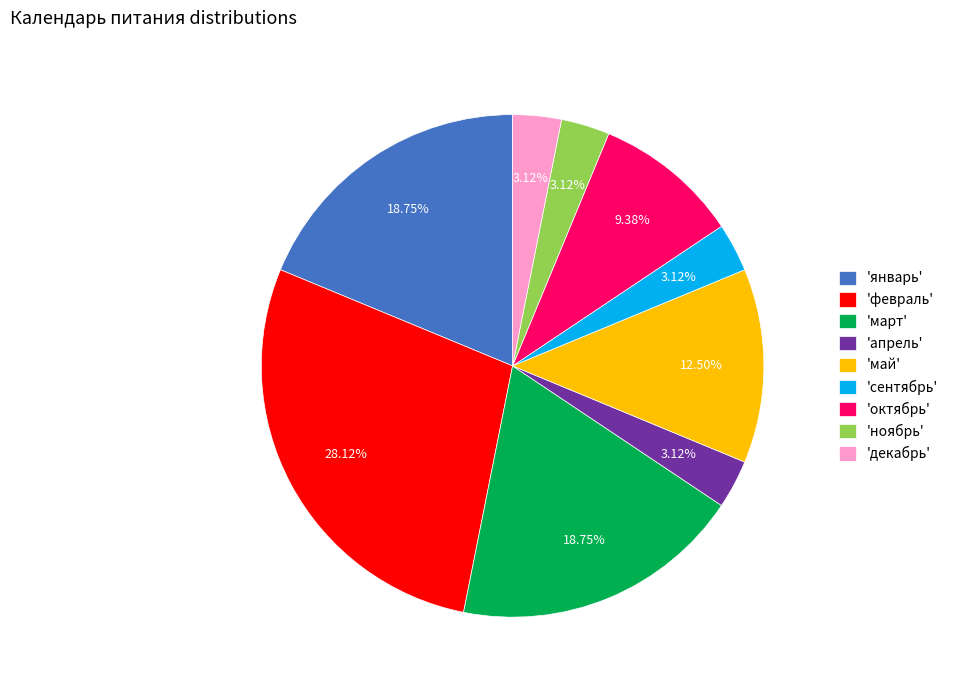

Is there a majority slice in this chart?

No